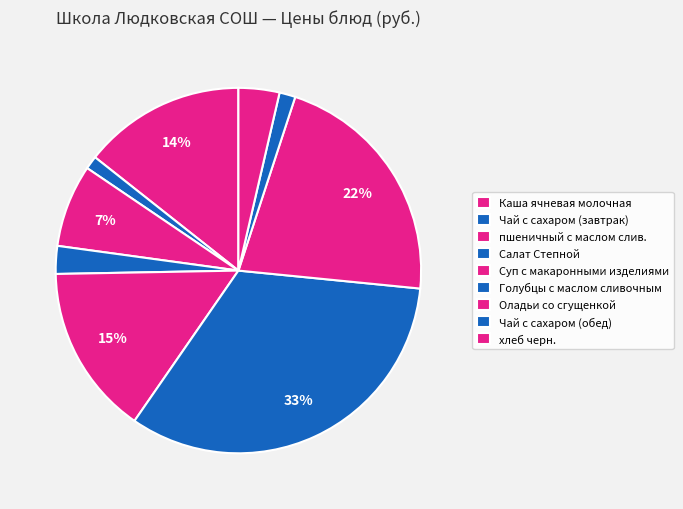

How many segments does this pie chart have?

9